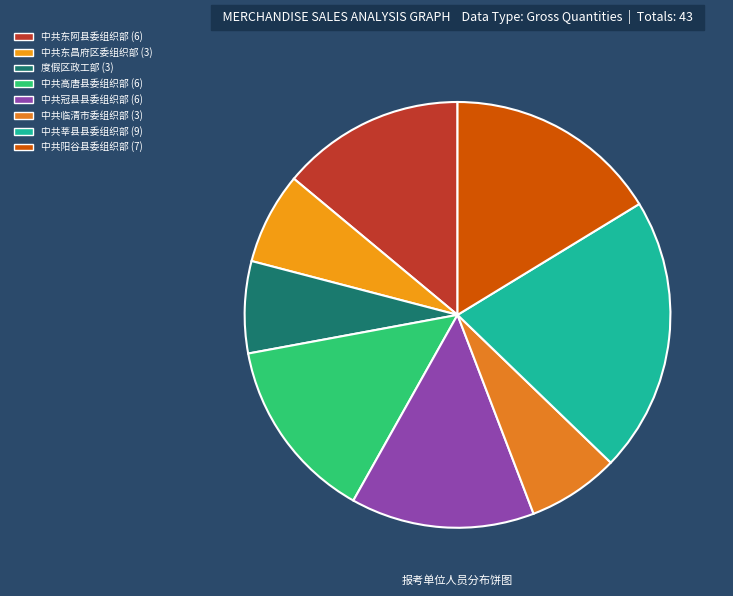

Rank the categories by value from lowest to highest.

中共东昌府区委组织部, 度假区政工部, 中共临清市委组织部, 中共东阿县委组织部, 中共高唐县委组织部, 中共冠县县委组织部, 中共阳谷县委组织部, 中共莘县县委组织部